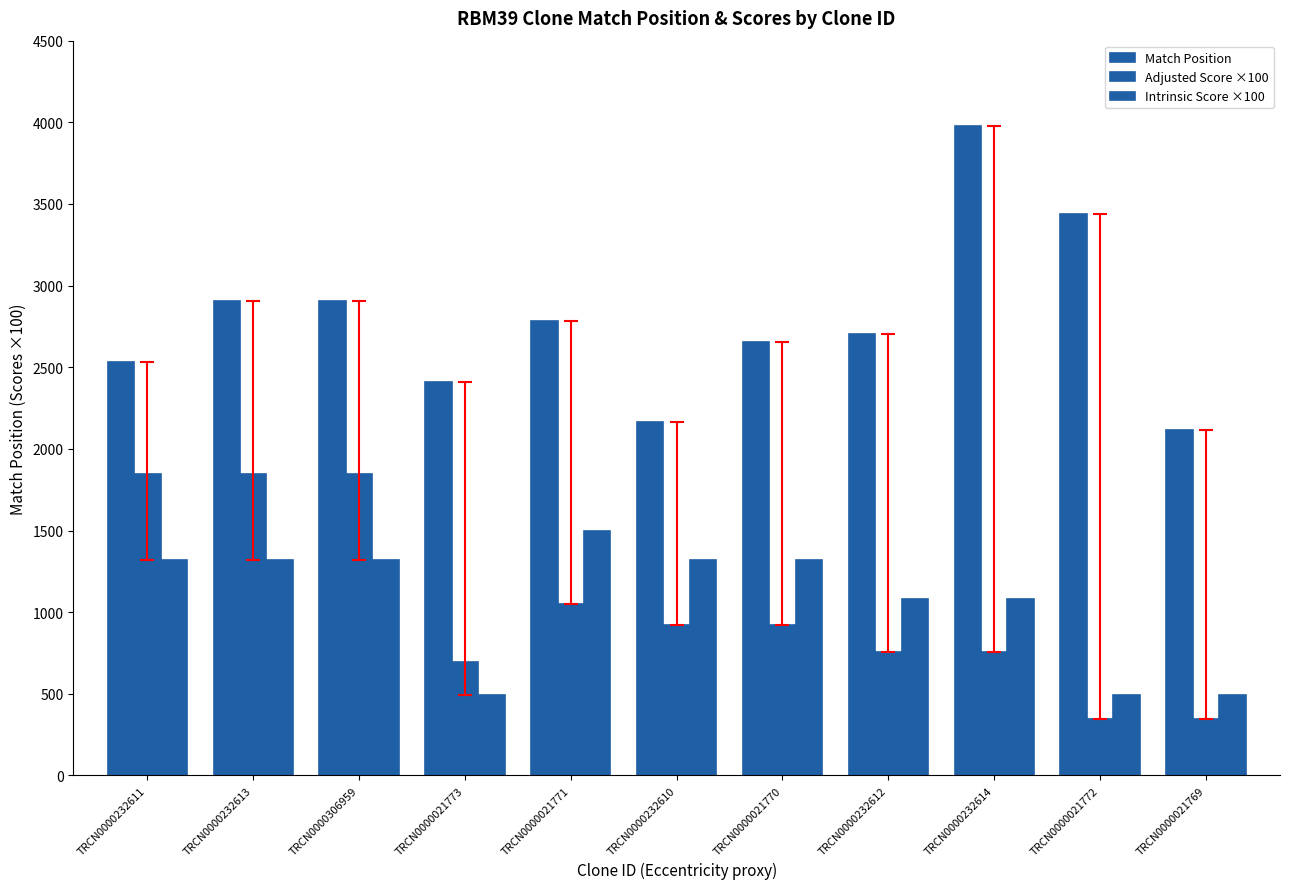

How many distinct data groups are displayed?

3